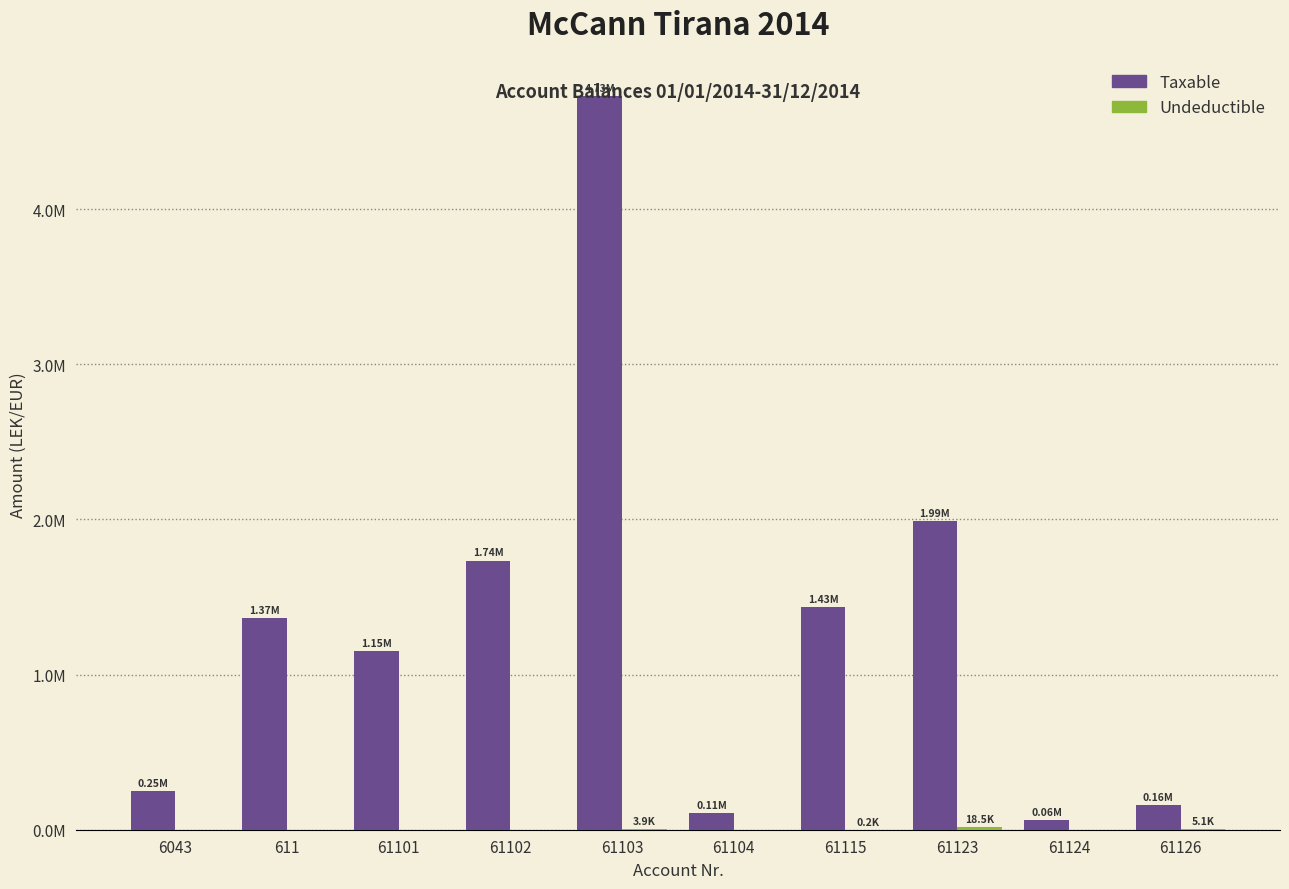

Which series has the largest range (max minus min)?

Taxable